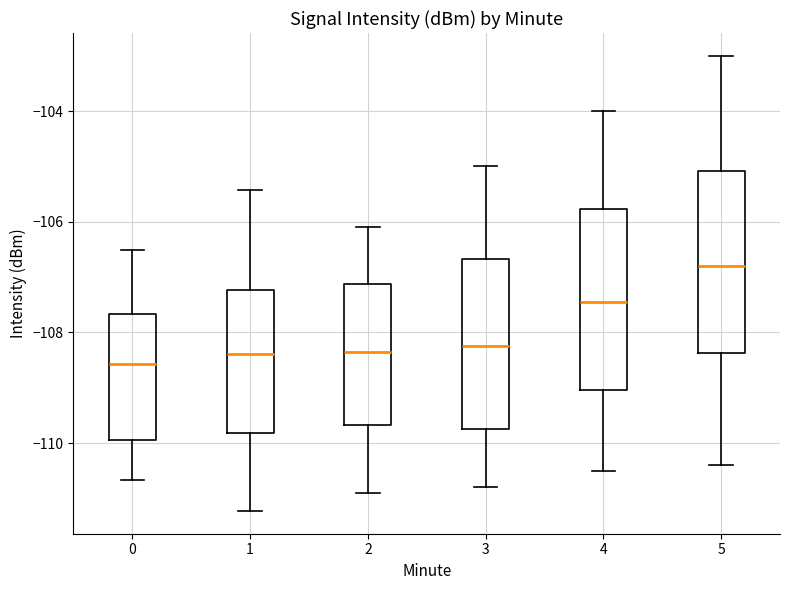

Reading left to right, transcribe this box plot: for each box, give where its median line is, the range the box spans, and where its two whiskers end, as read against the y-axis. The values are not printed on the chart, so give them approximately, as read against the axis.

0: median -108.6, box -110.0 to -107.6, whiskers -110.6 to -106.6
1: median -108.4, box -109.8 to -107.2, whiskers -111.2 to -105.4
2: median -108.4, box -109.6 to -107.2, whiskers -110.8 to -106.0
3: median -108.2, box -109.8 to -106.6, whiskers -110.8 to -105.0
4: median -107.4, box -109.0 to -105.8, whiskers -110.4 to -104.0
5: median -106.8, box -108.4 to -105.0, whiskers -110.4 to -103.0